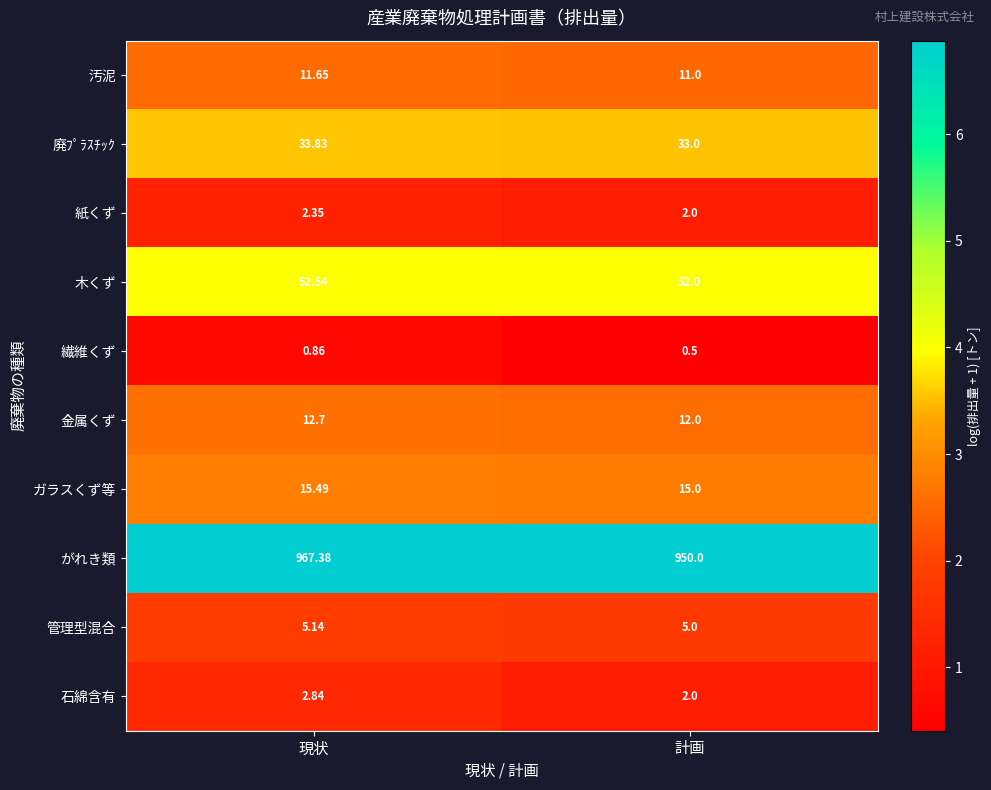

Which series has the widest spread of values?

がれき類